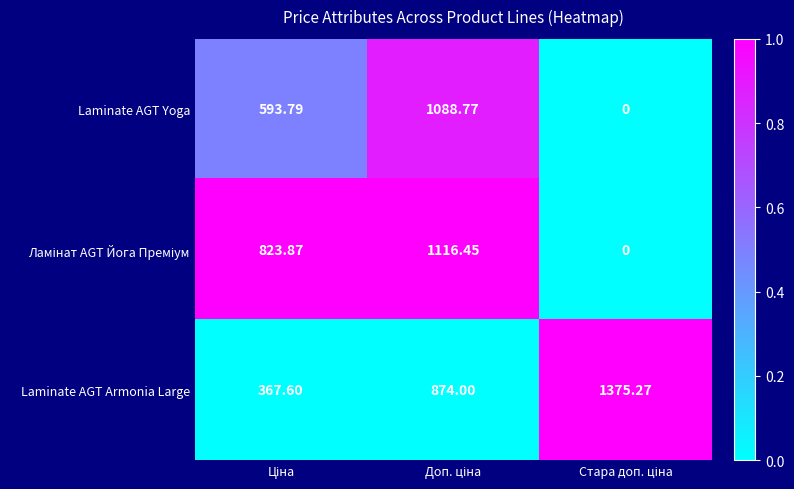

Which series has the largest total across all categories?

Laminate AGT Armonia Large